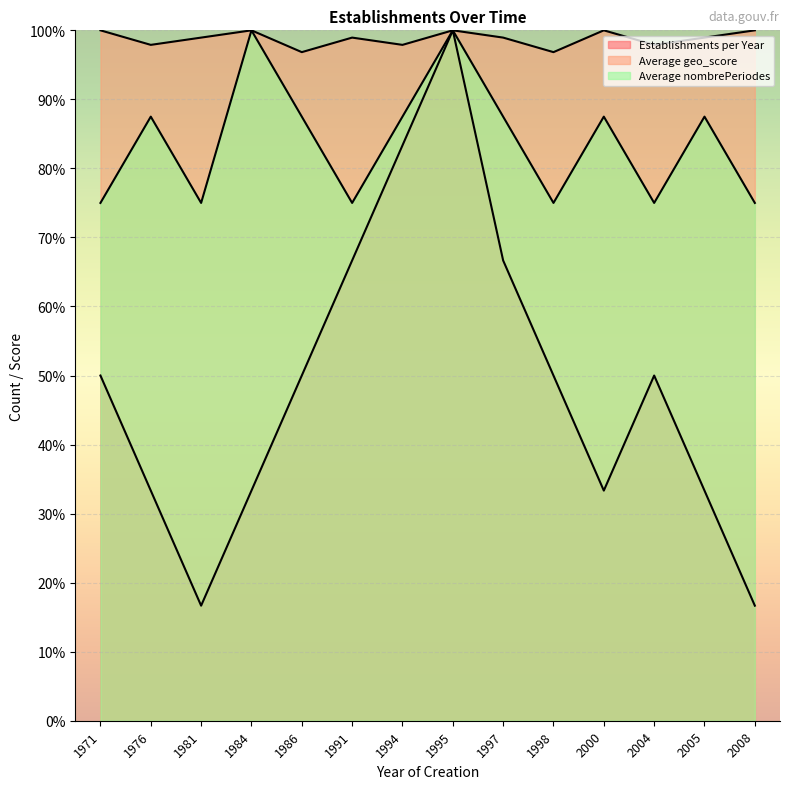

Reading left to right, what are all the values shown in this chart?

Establishments per Year: 1971=50.0	1976=33.3	1981=16.7	1984=33.3	1986=50.0	1991=66.7	1994=83.3	1995=100.0	1997=66.7	1998=50.0	2000=33.3	2004=50.0	2005=33.3	2008=16.7
Average geo_score: 1971=100.0	1976=97.9	1981=98.9	1984=100.0	1986=96.8	1991=98.9	1994=97.9	1995=100.0	1997=98.9	1998=96.8	2000=100.0	2004=97.9	2005=98.9	2008=100.0
Average nombrePeriodes: 1971=75.0	1976=87.5	1981=75.0	1984=100.0	1986=87.5	1991=75.0	1994=87.5	1995=100.0	1997=87.5	1998=75.0	2000=87.5	2004=75.0	2005=87.5	2008=75.0